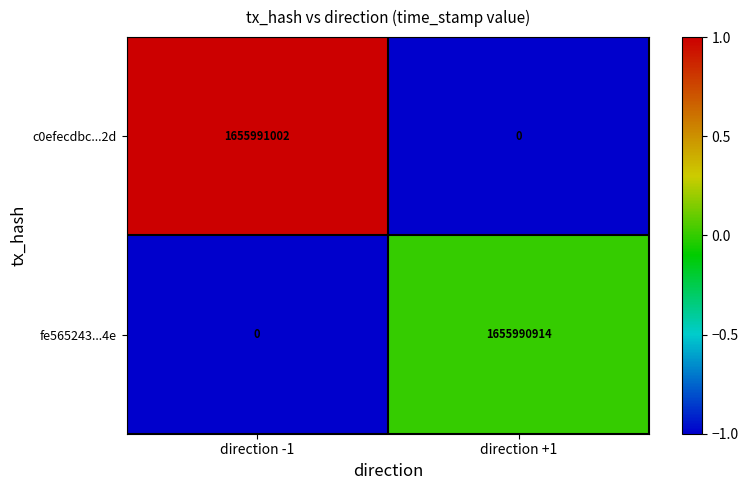

What is the average value of the c0efecdbc...2d series?

827995501